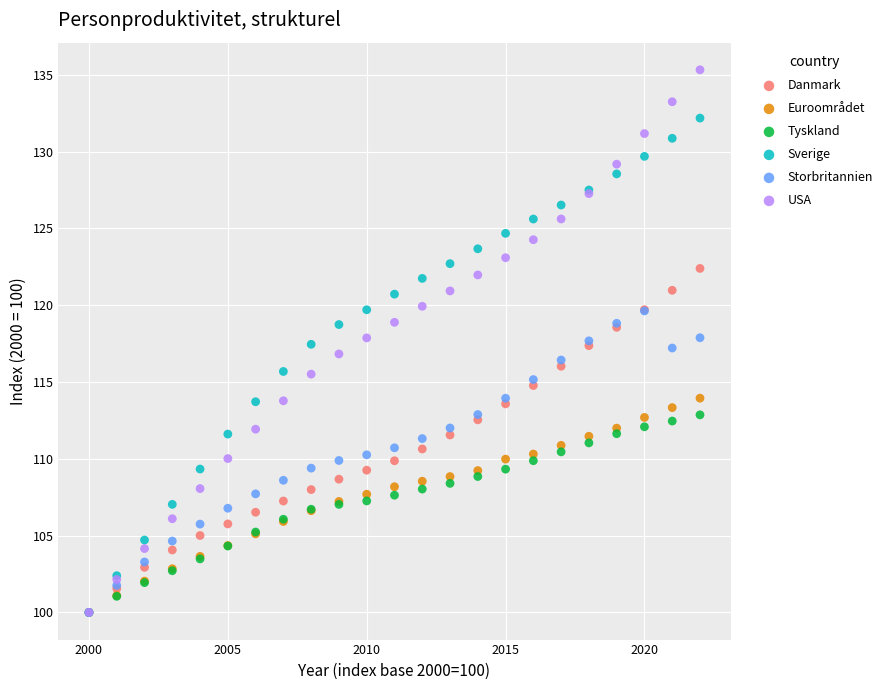

Which series reaches the maximum Y coordinate?

USA